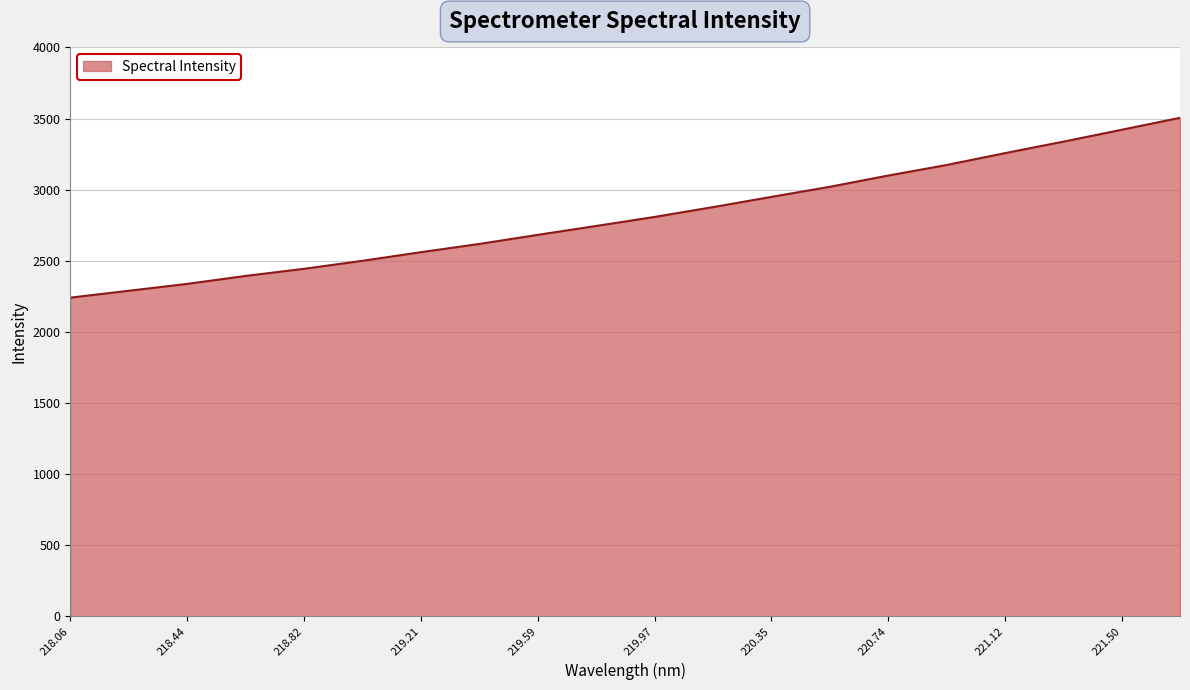

Does the chart display data point markers on the line(s)?

No